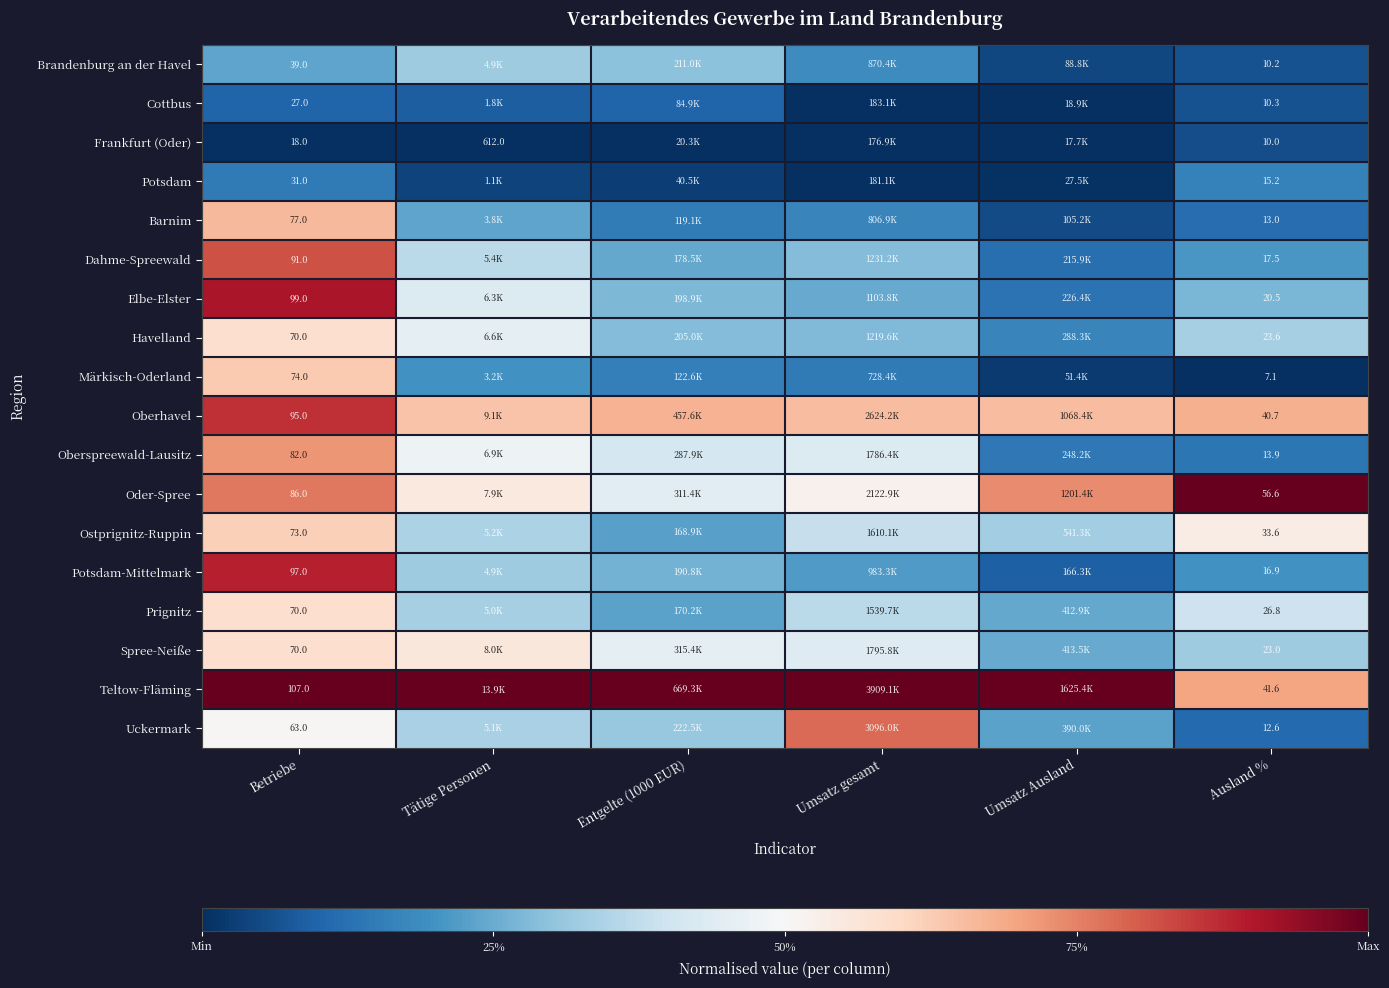

How many categories are shown in the chart?

6